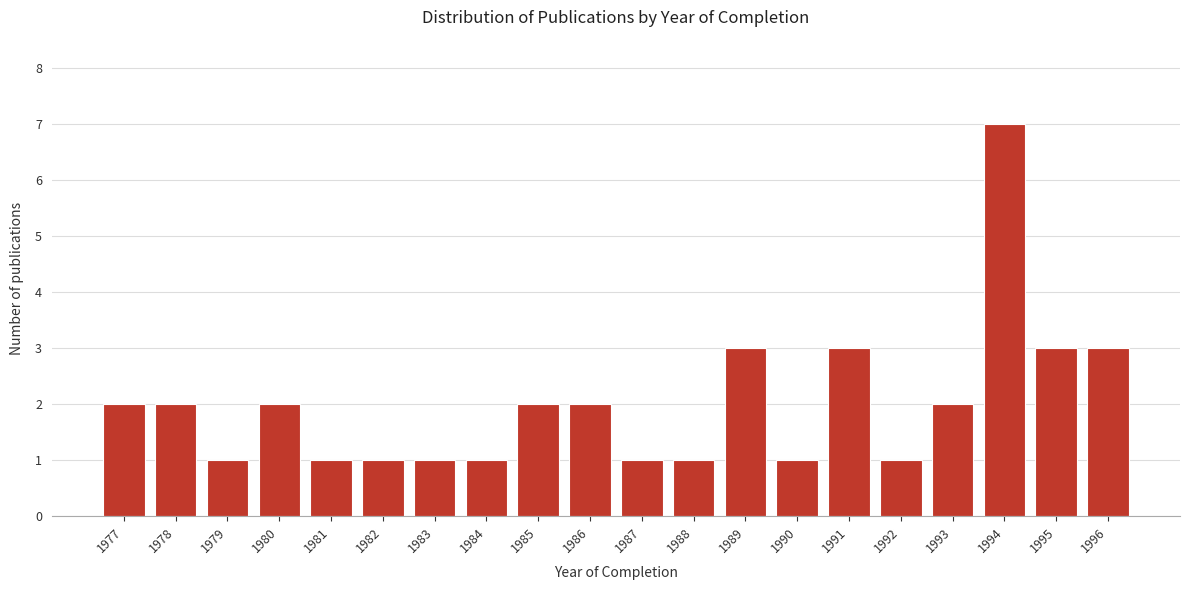

Reading left to right, transcribe all the data shown in this chart.

1977=2	1978=2	1979=1	1980=2	1981=1	1982=1	1983=1	1984=1	1985=2	1986=2	1987=1	1988=1	1989=3	1990=1	1991=3	1992=1	1993=2	1994=7	1995=3	1996=3